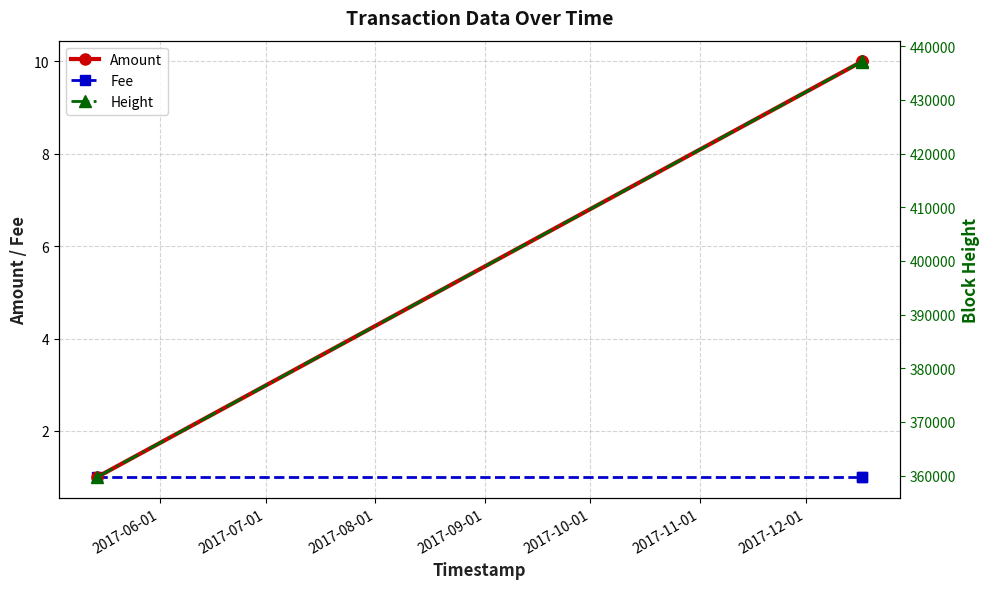

What is the value of the Fee point at the 2nd from the left?

1